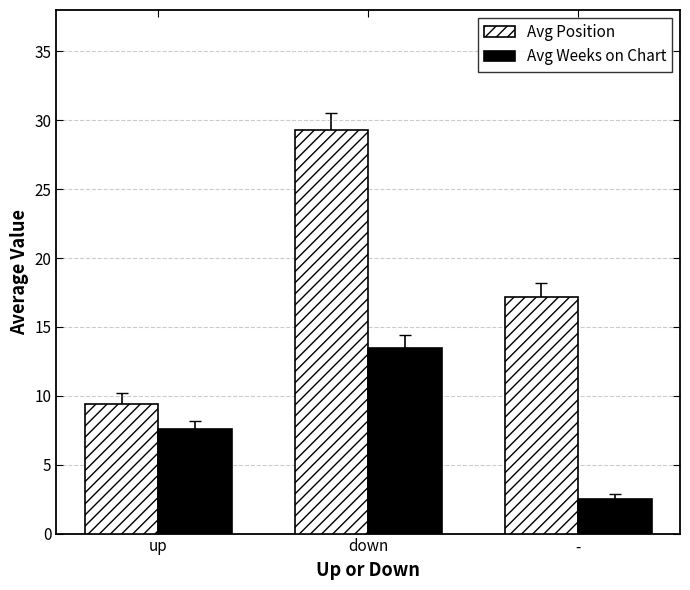

The value of Avg Weeks on Chart at up is 13.3. True or false?

False